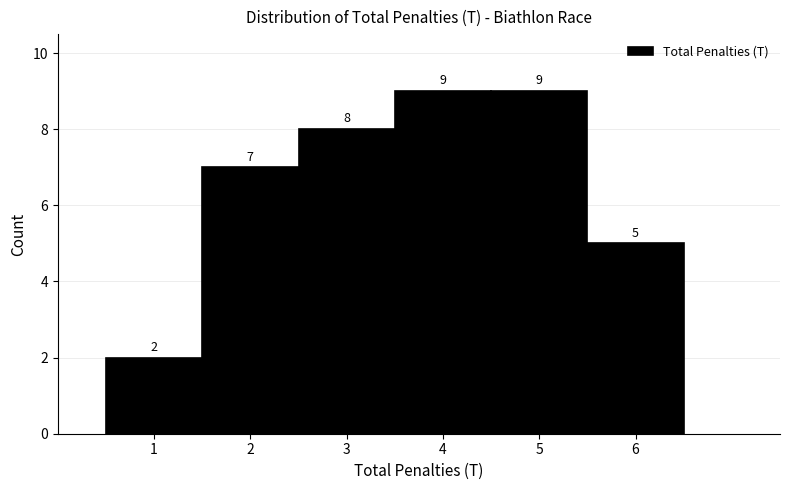

Reading left to right, list every bar in this chart as the range it spans on the x-axis followed by its height.

0.5 to 1.5: 2
1.5 to 2.5: 7
2.5 to 3.5: 8
3.5 to 4.5: 9
4.5 to 5.5: 9
5.5 to 6.5: 5